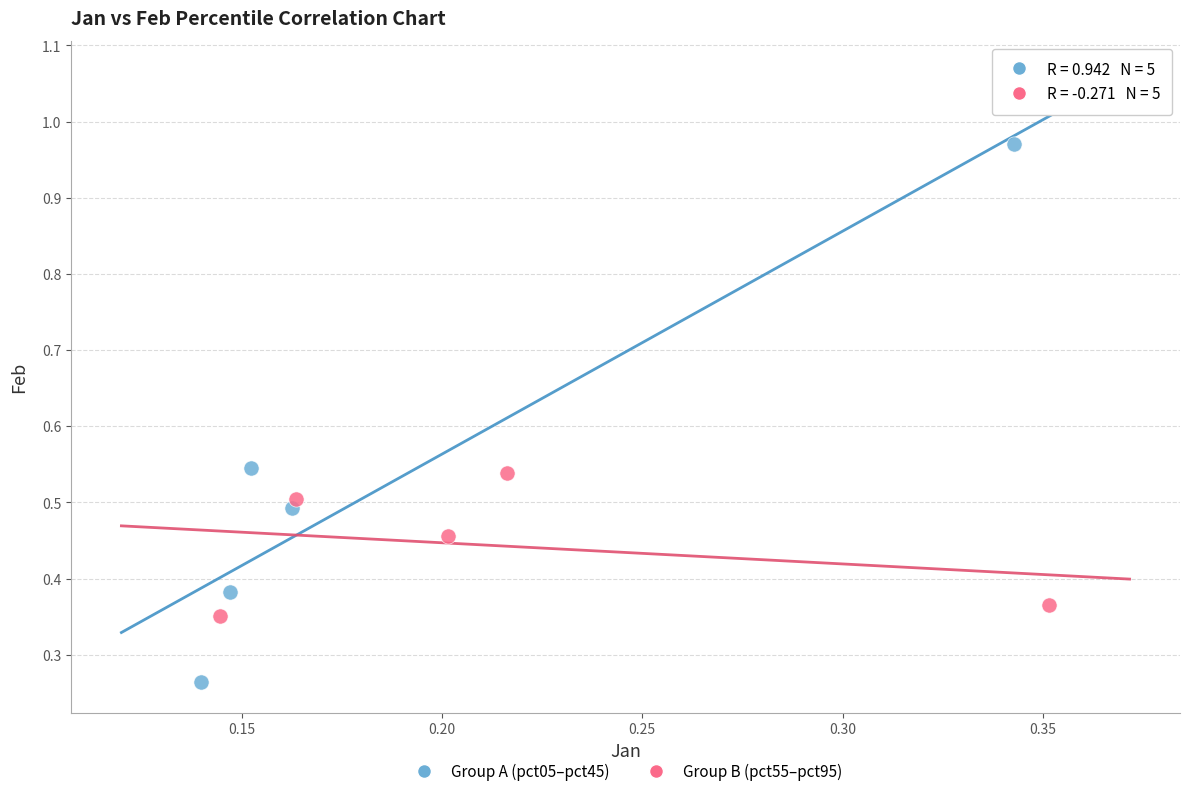

Which series contains the lowest Y value?

Group A (pct05–pct45)